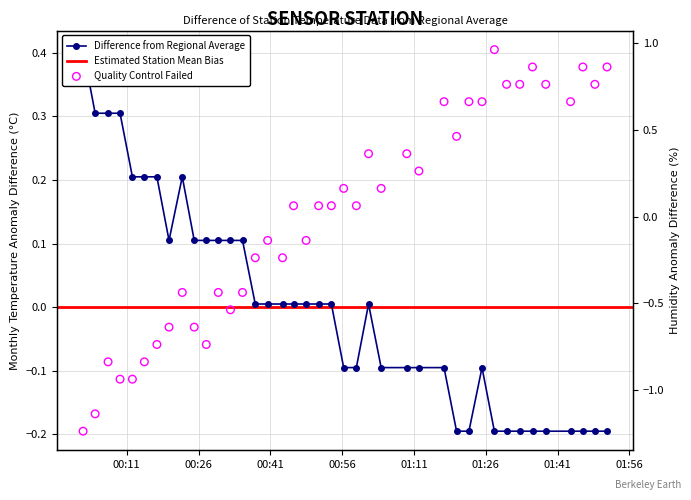

Is the value of Temp at 17 greater than the value of Humidity at 14?

Yes